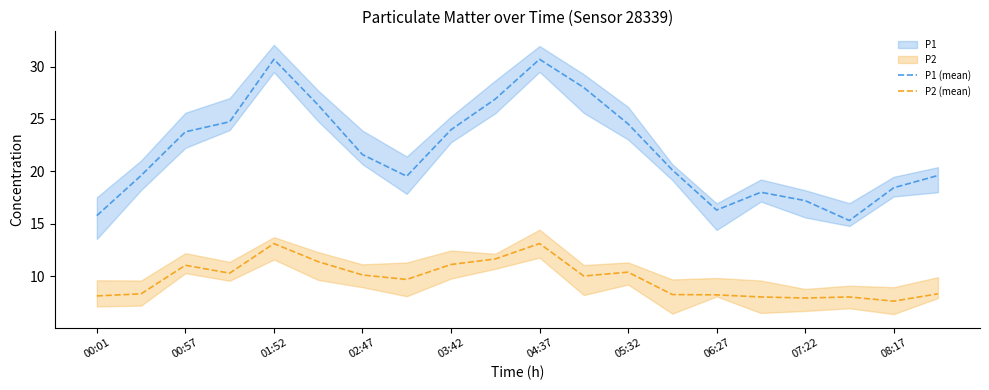

Reading left to right, extract all data points from this chart.

P1 (mean): 15.8	19.6	23.8	24.7	30.7	26.3	21.6	19.5	24.0	26.9	30.7	28.0	24.5	20.1	16.3	18.0	17.2	15.3	18.4	19.6
P2 (mean): 8.1	8.3	11.0	10.3	13.1	11.4	10.1	9.7	11.1	11.6	13.1	10.0	10.4	8.2	8.2	8.0	7.9	8.0	7.6	8.3